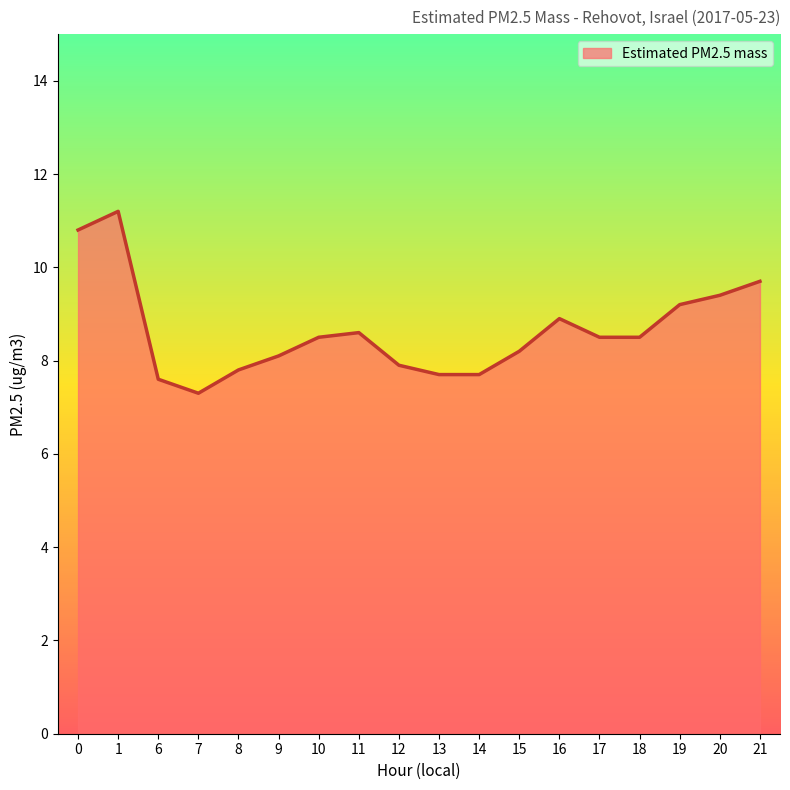

Which label corresponds to the smallest value in the chart?

7